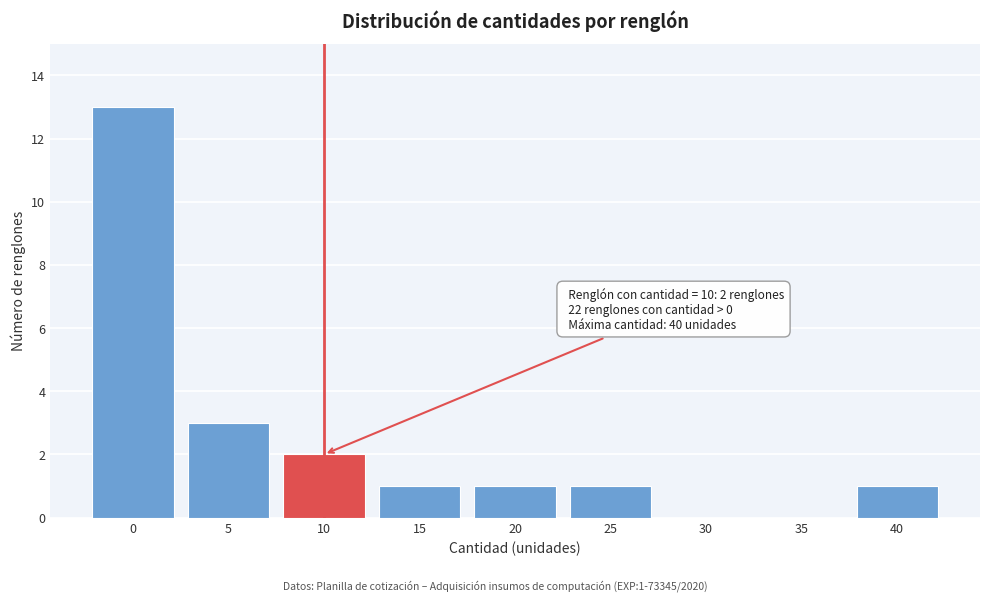

Reading left to right, what are all the values shown in this chart?

0=13	5=3	10=2	15=1	20=1	25=1	30=0	35=0	40=1